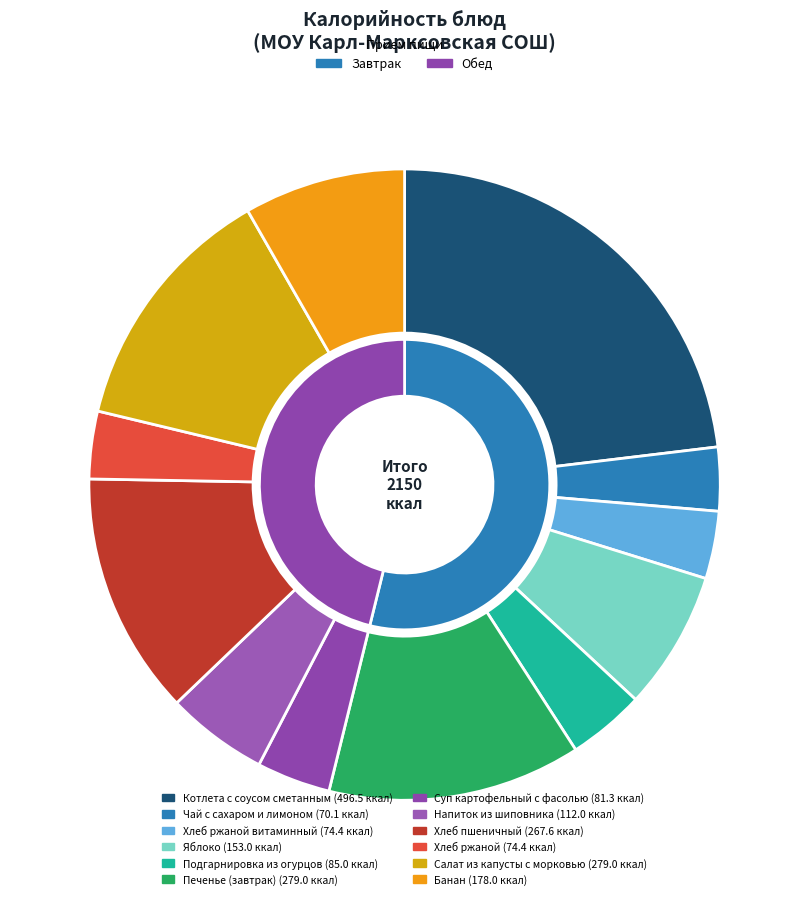

Is the sum of Хлеб ржаной and Хлеб пшеничный greater than half?

No